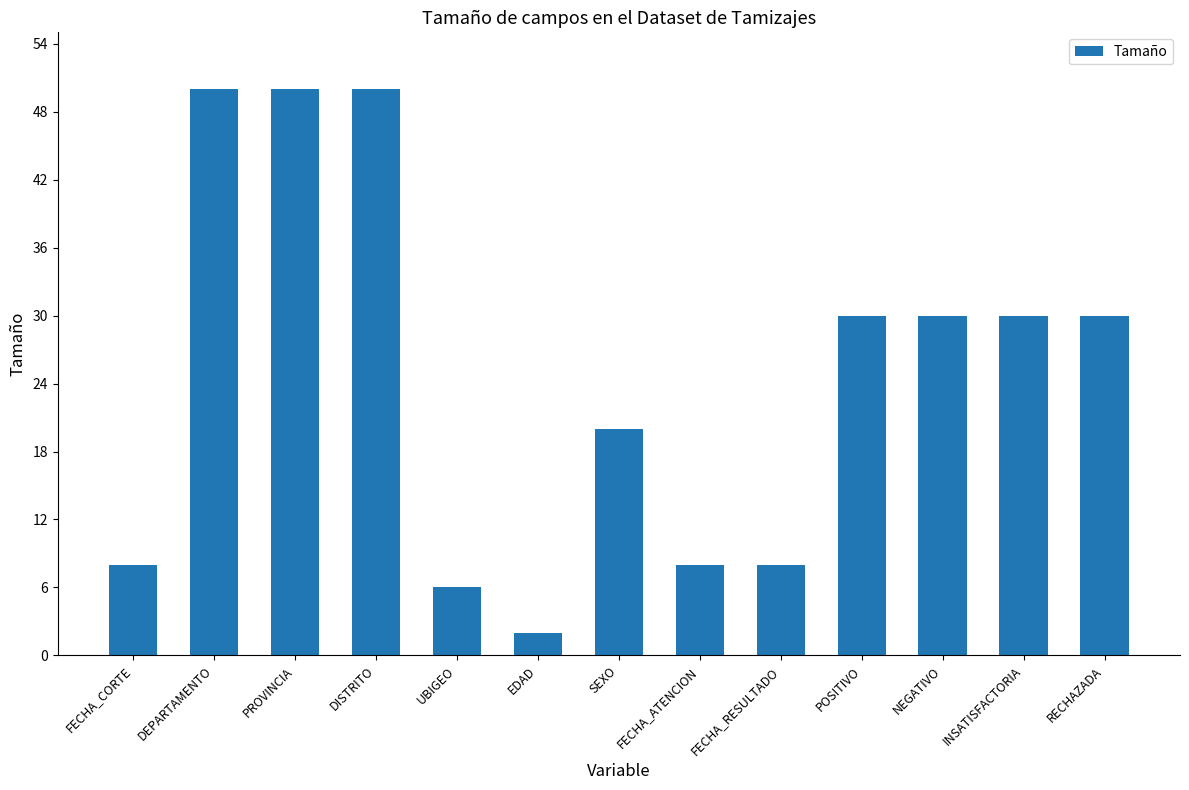

What is the difference between the values at DEPARTAMENTO and EDAD?

48